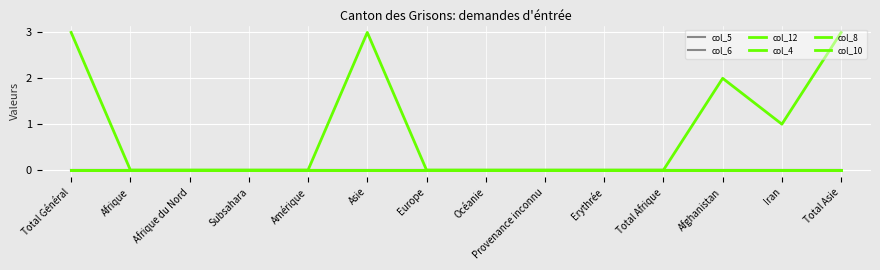

Does the chart display data point markers on the line(s)?

No